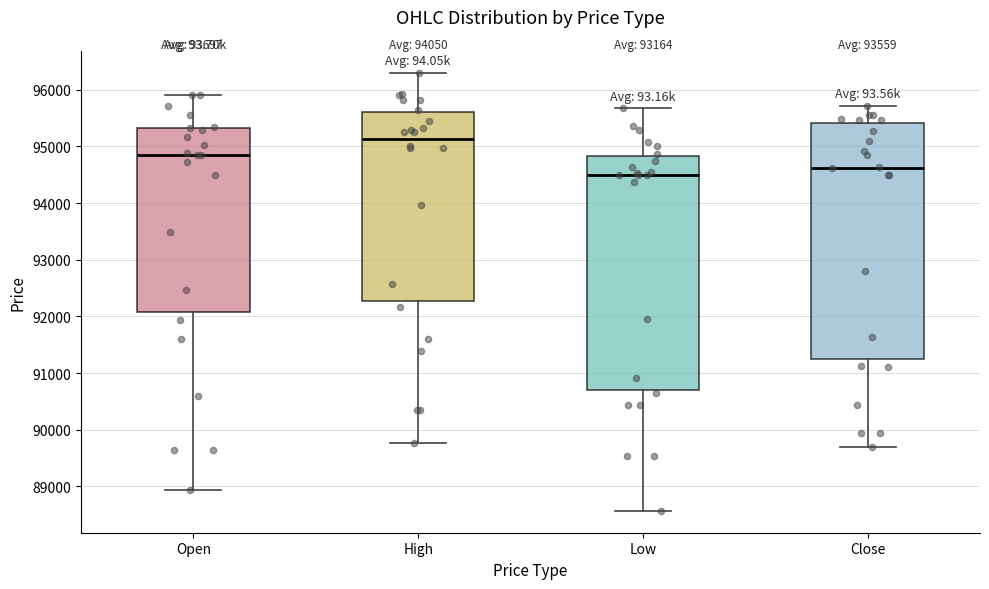

Reading left to right, read every box against the y-axis: the position of its median line, the range the box covers, and the ends of its whiskers. The values are not printed on the chart, so give them approximately, as read against the axis.

Open: median 94800, box 92100 to 95300, whiskers 88900 to 95900
High: median 95100, box 92300 to 95600, whiskers 89800 to 96300
Low: median 94500, box 90700 to 94800, whiskers 88600 to 95700
Close: median 94600, box 91200 to 95400, whiskers 89700 to 95700